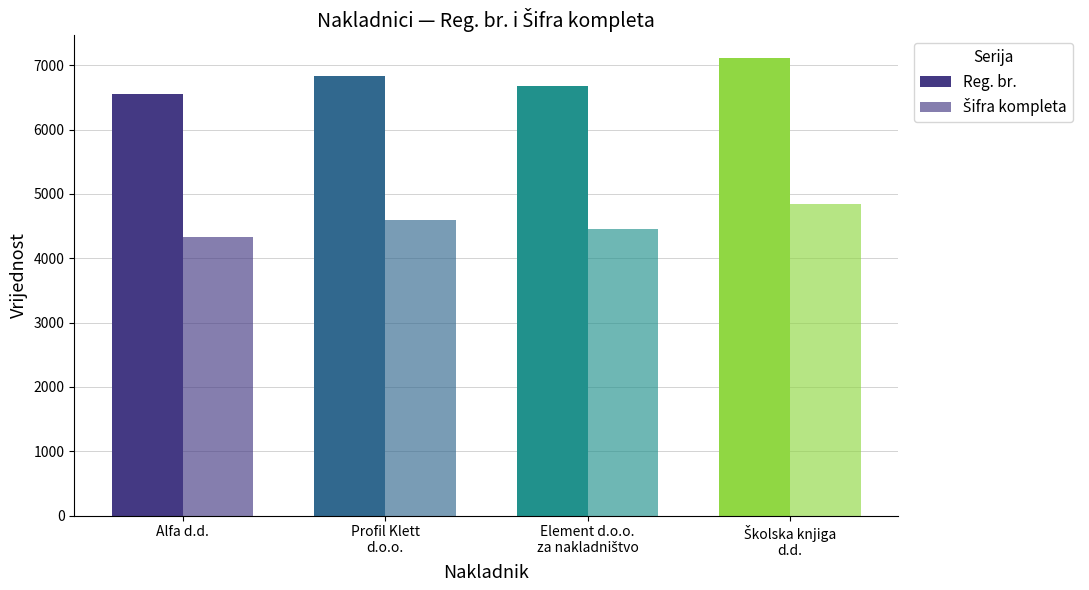

How many data points does each series have?

4